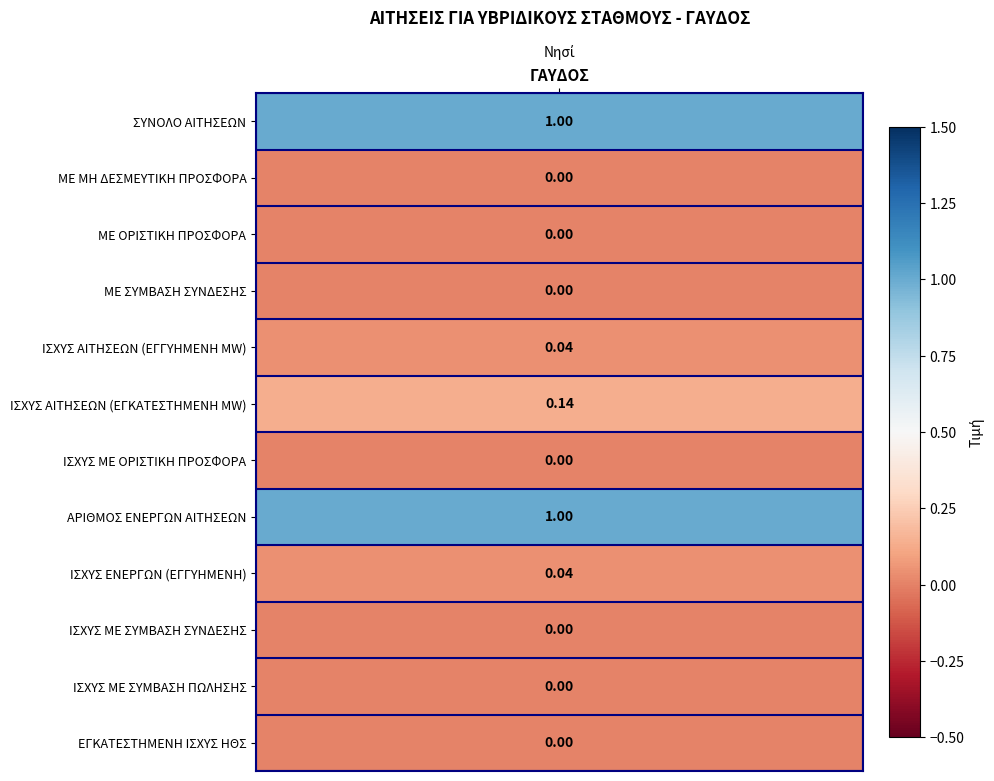

Reading left to right, transcribe all the data shown in this chart.

1.0	0.0	0.0	0.0	0.0	0.1	0.0	1.0	0.0	0.0	0.0	0.0